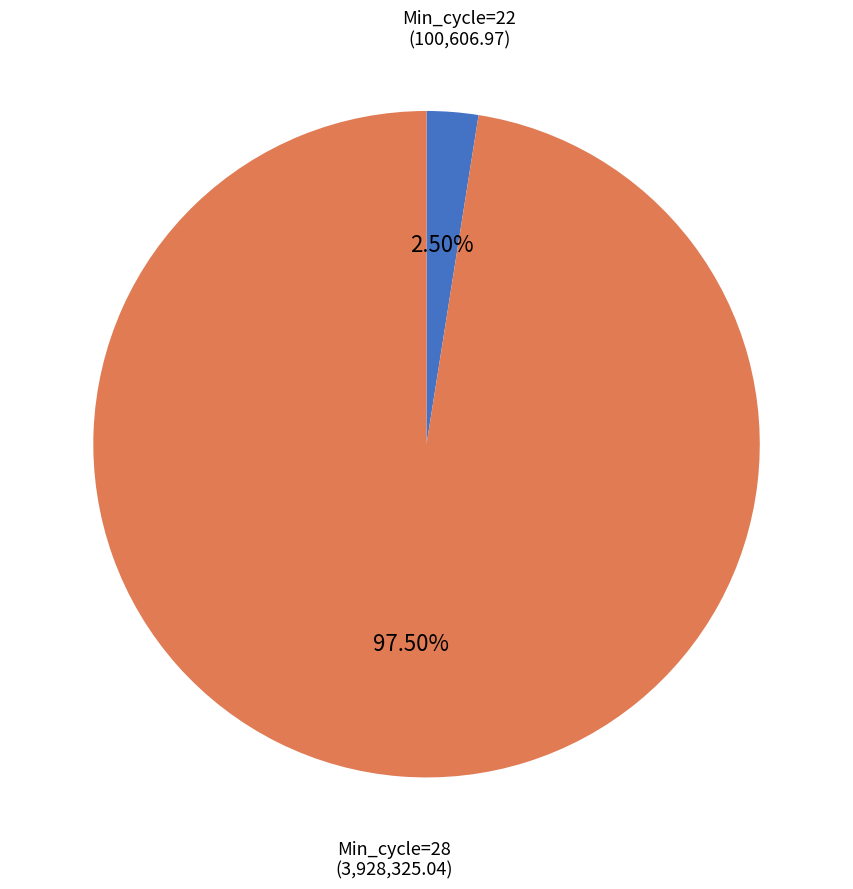

Between Min_cycle=28 and Min_cycle=22, which is larger?

Min_cycle=28